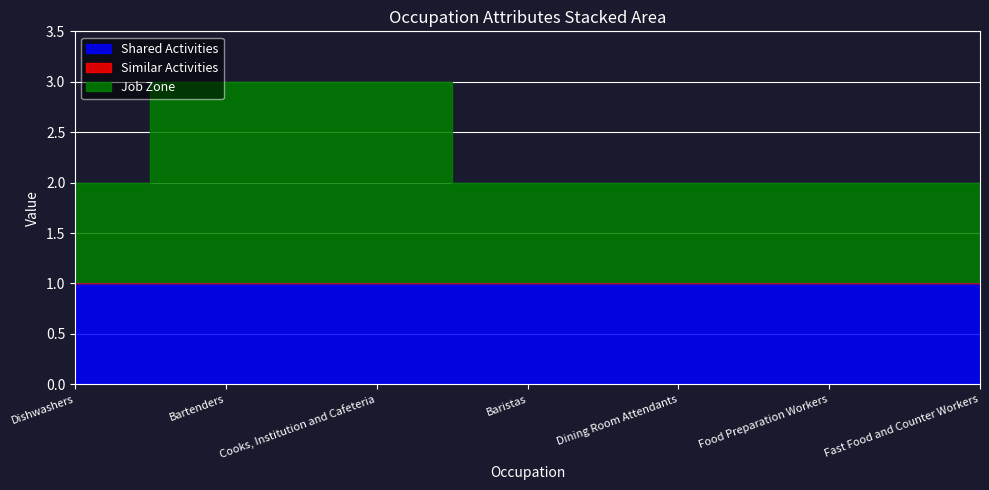

Which has a higher value, Dishwashers or Dining Room Attendants?

Dishwashers